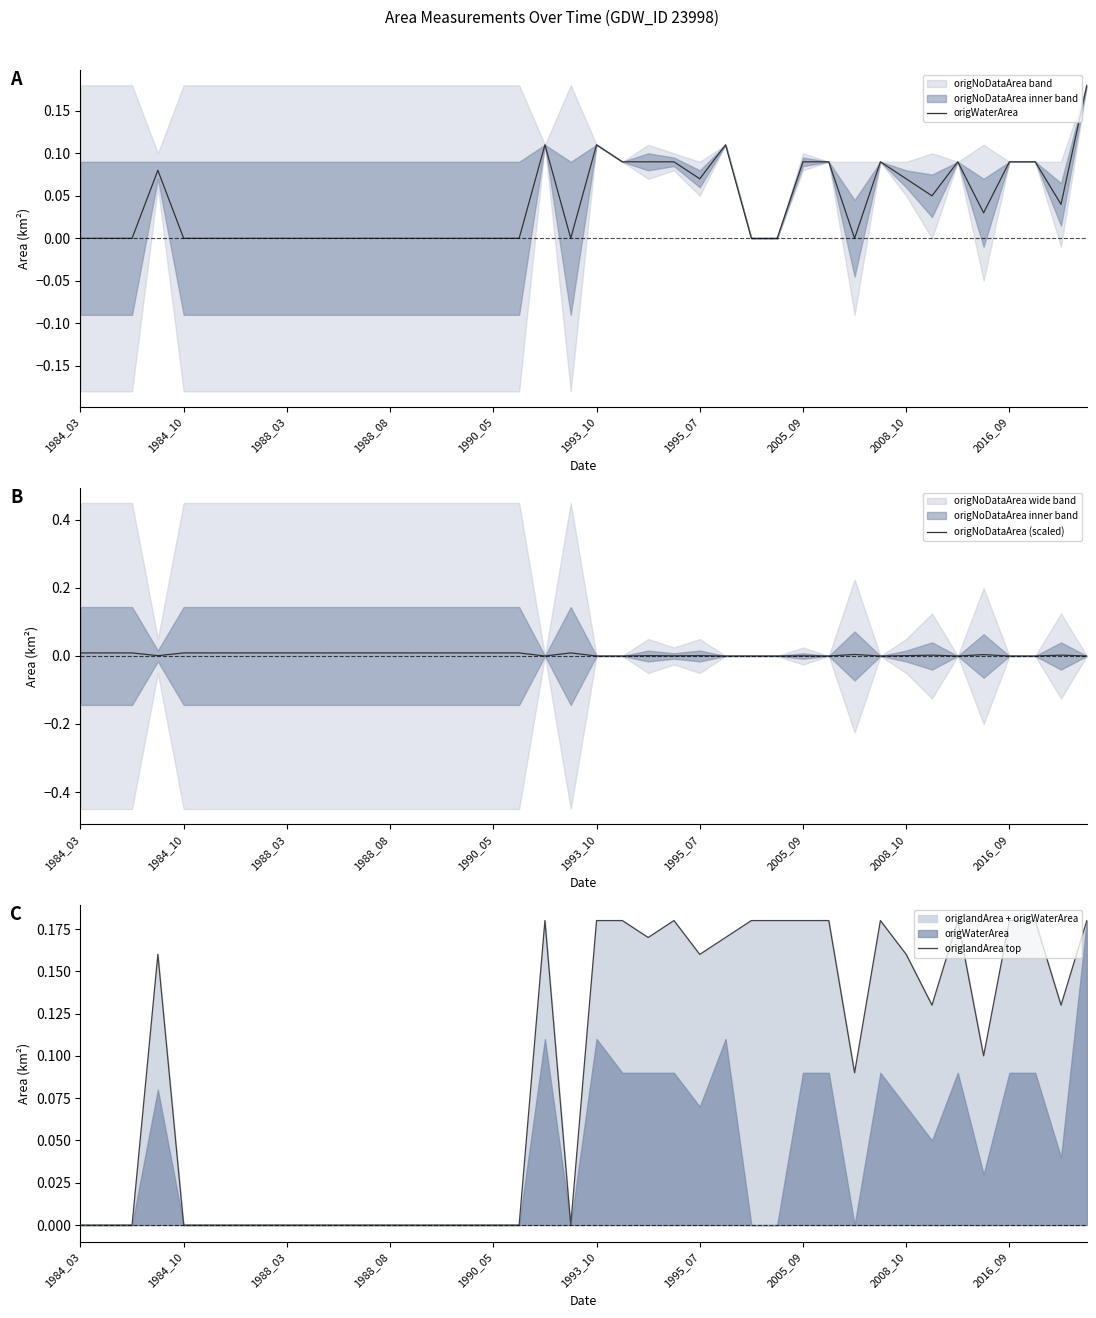

Is it true that origlandArea top equals -0.1 at 1988_08?

False